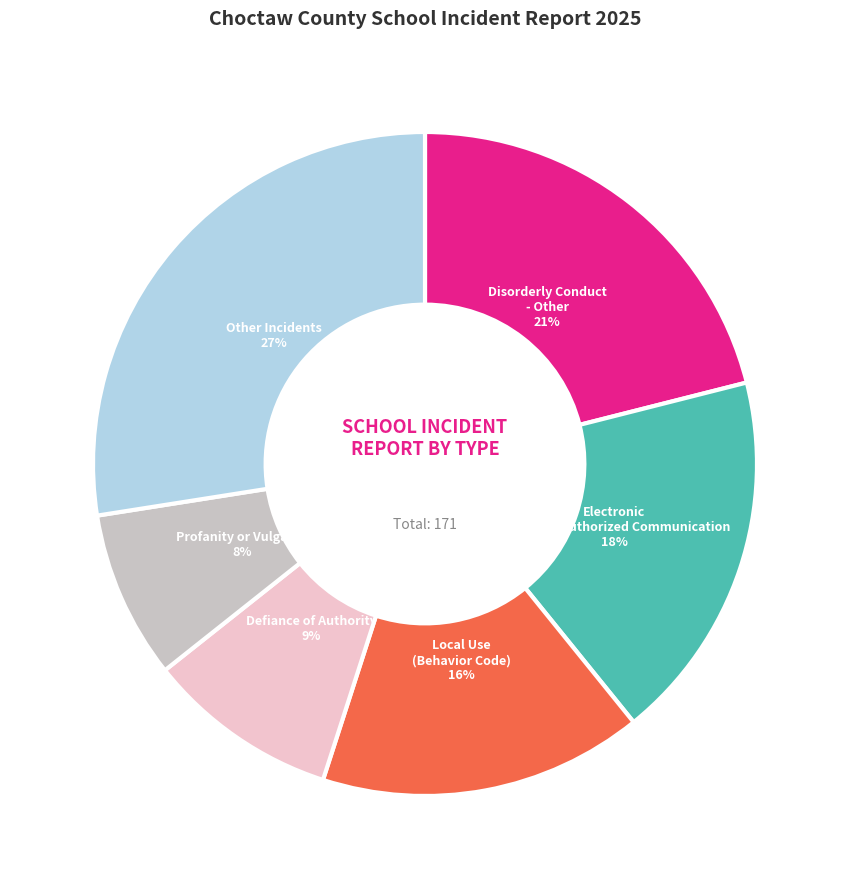

Combined, do Other Incidents and Defiance of Authority account for over 50%?

No